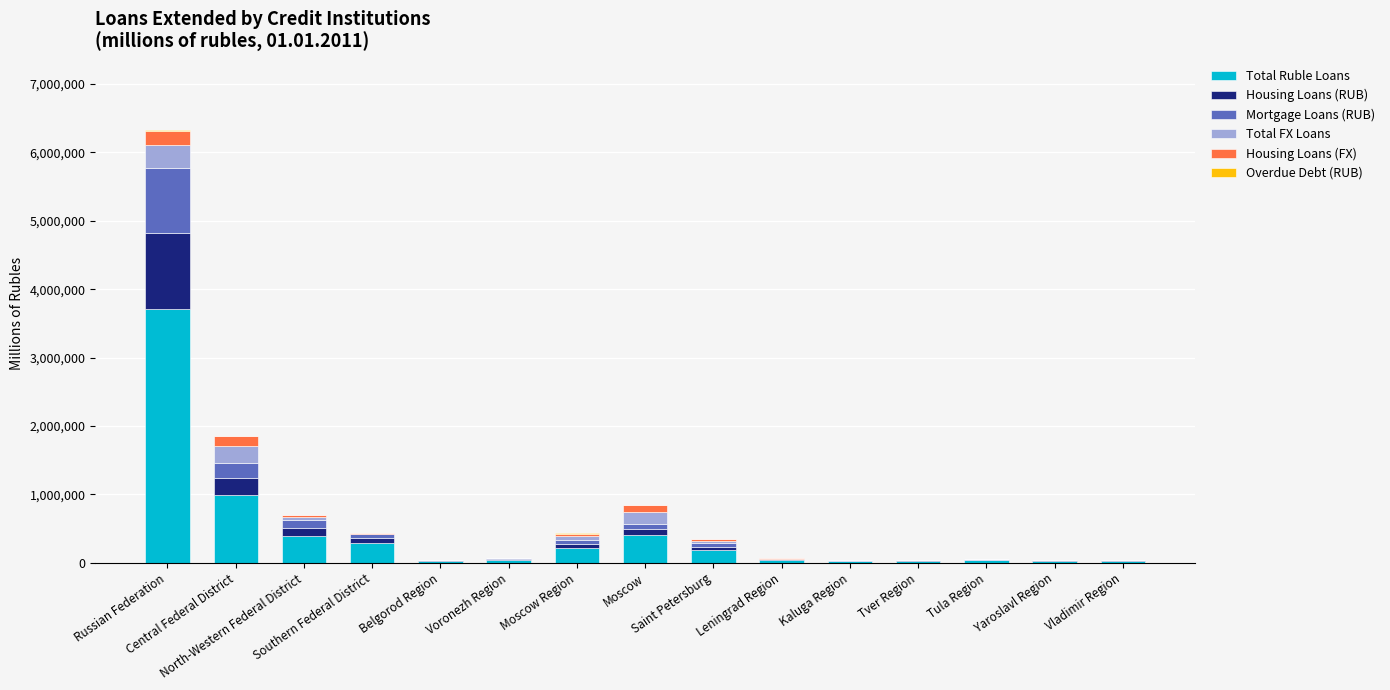

Are the bars horizontal?

No